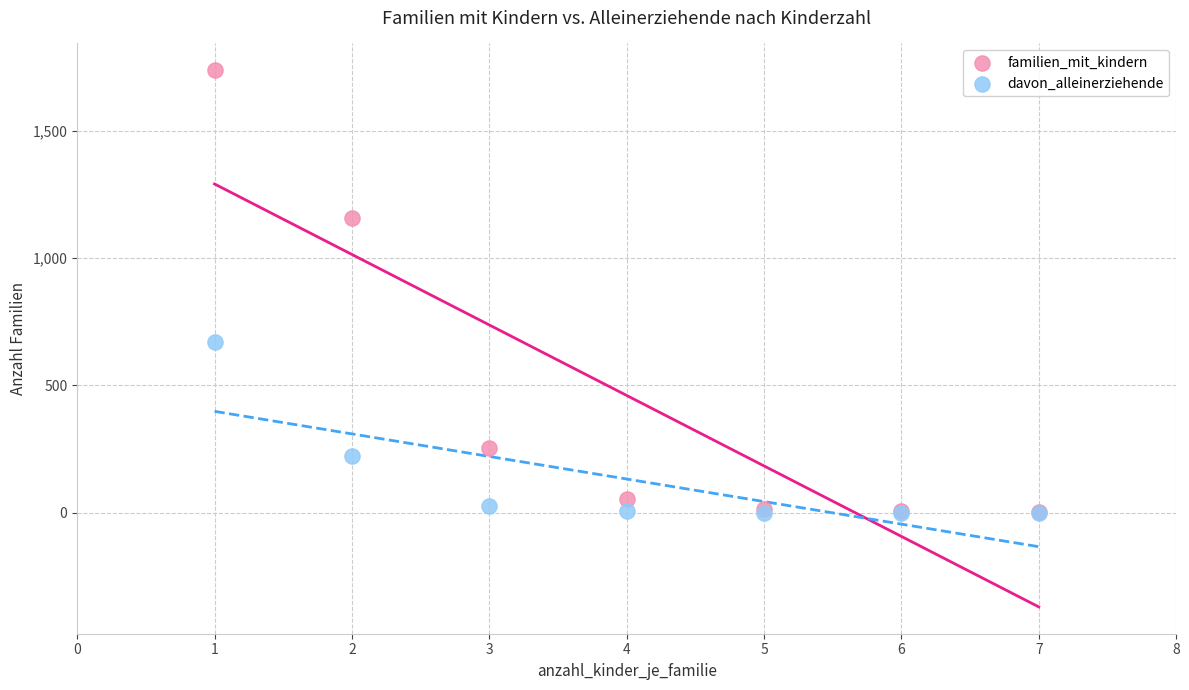

What are all the series names shown in the legend?

familien_mit_kindern, davon_alleinerziehende